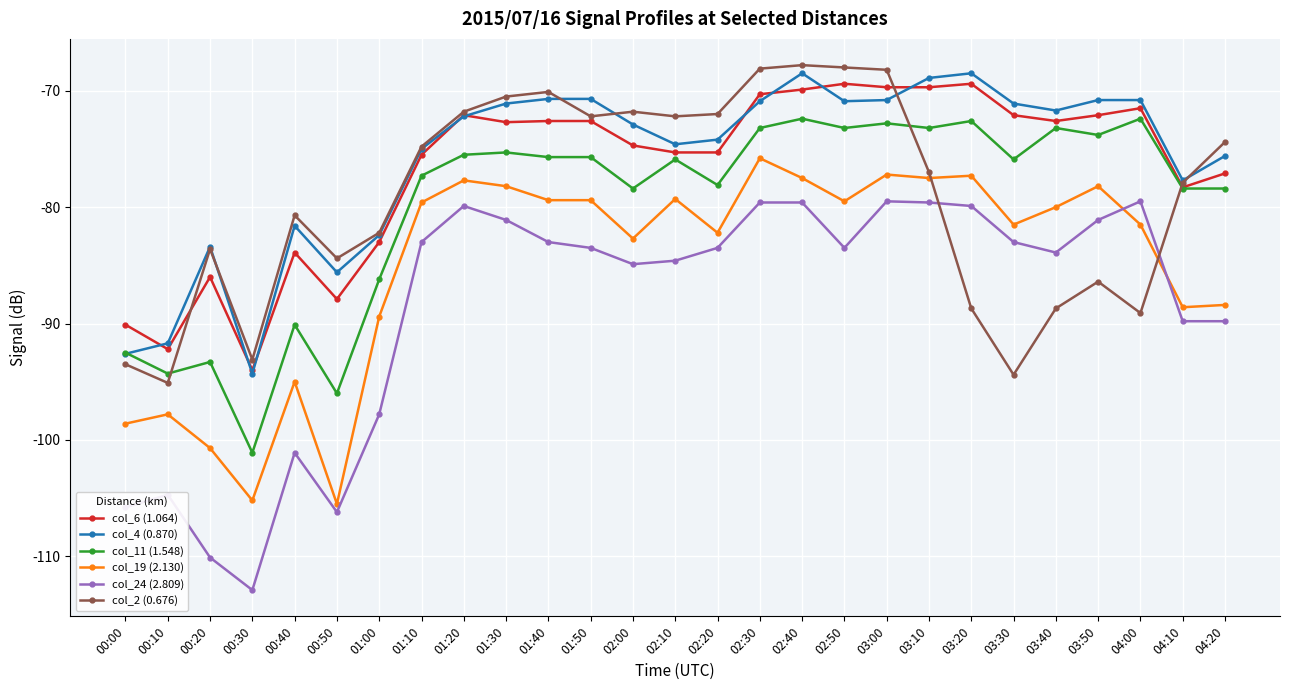

What is the greatest value displayed?

-67.8